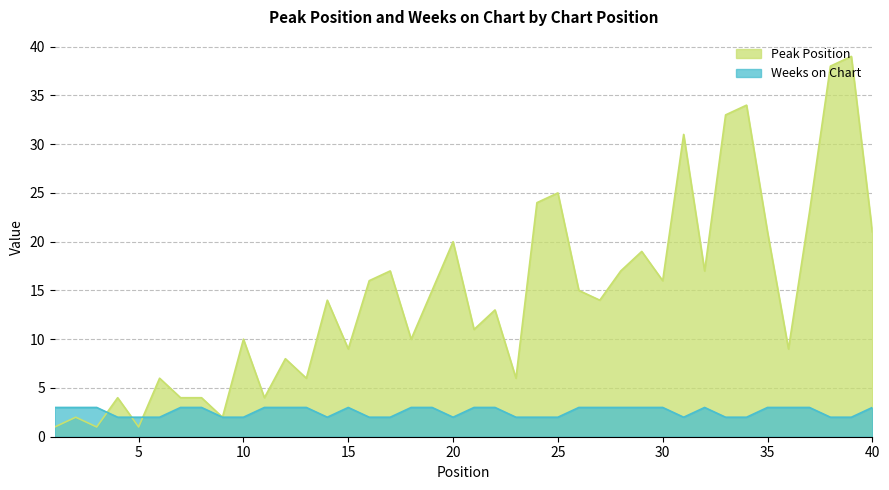

Which series has the widest spread of values?

Peak Position